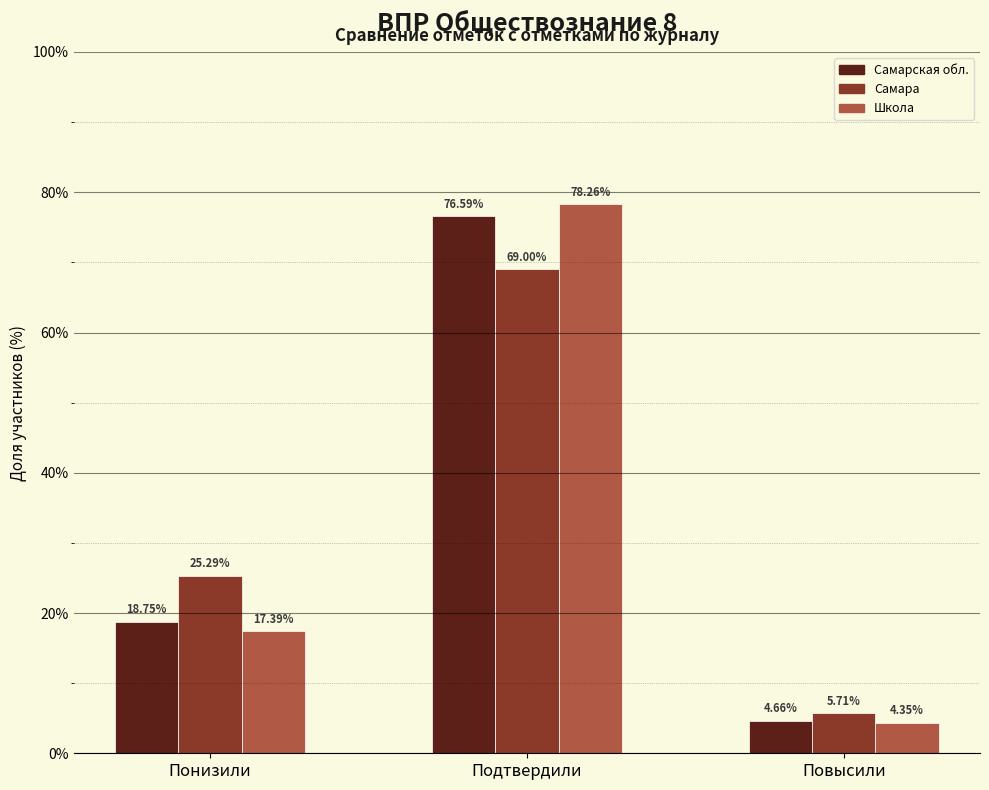

At which label does Самарская обл. reach its minimum?

Повысили